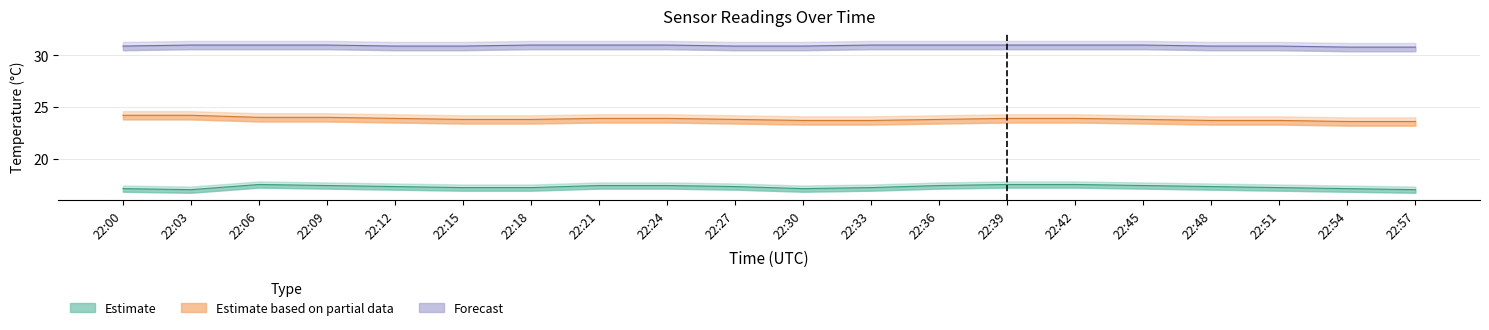

What is the greatest value displayed?

31.0